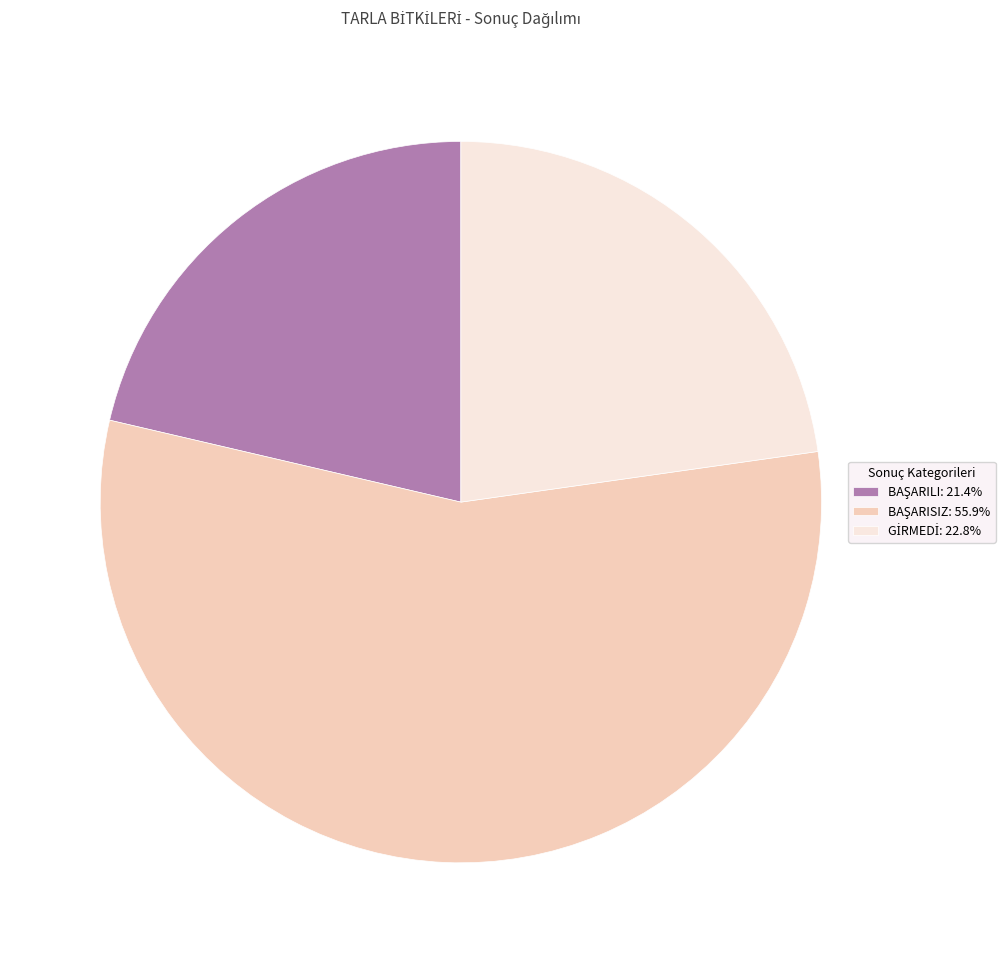

Does any single category account for the majority?

Yes